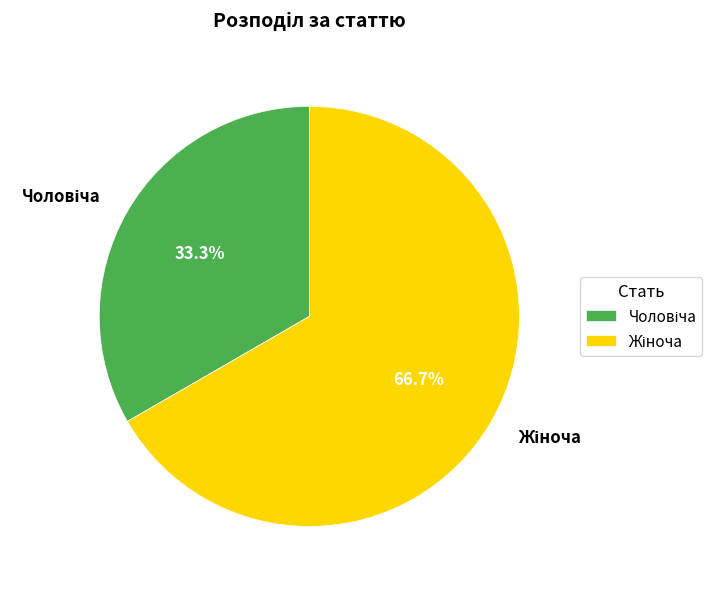

Is there any slice that represents more than half of the pie?

Yes